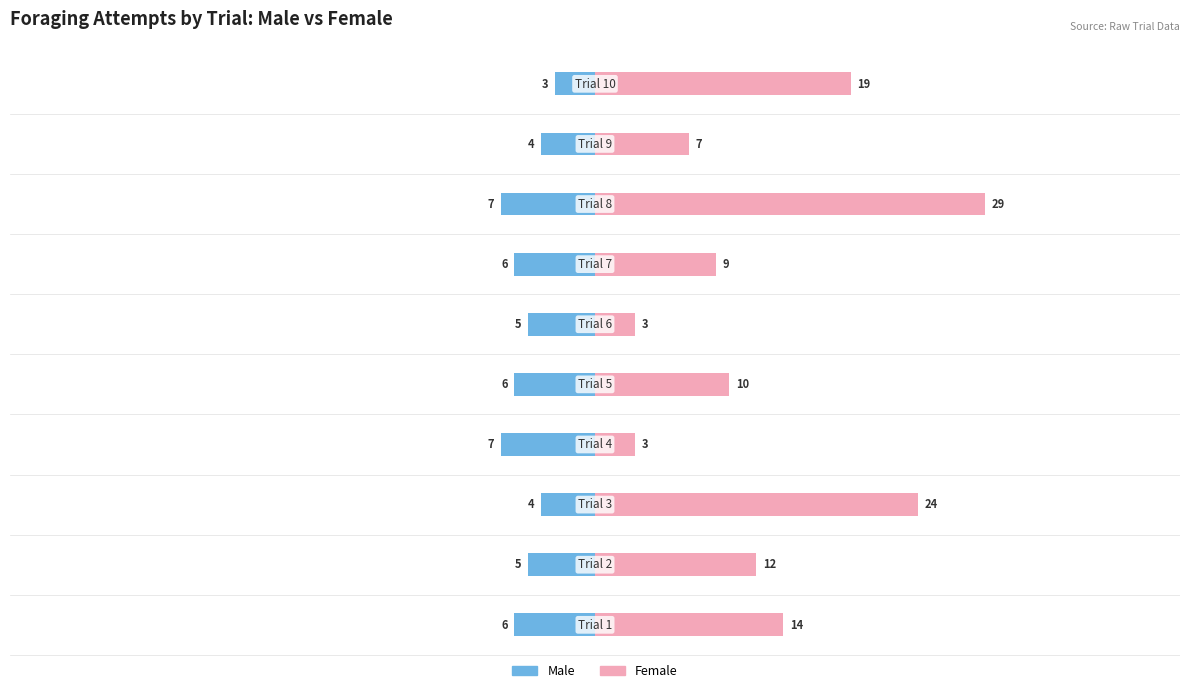

Which series has the largest total across all categories?

Female